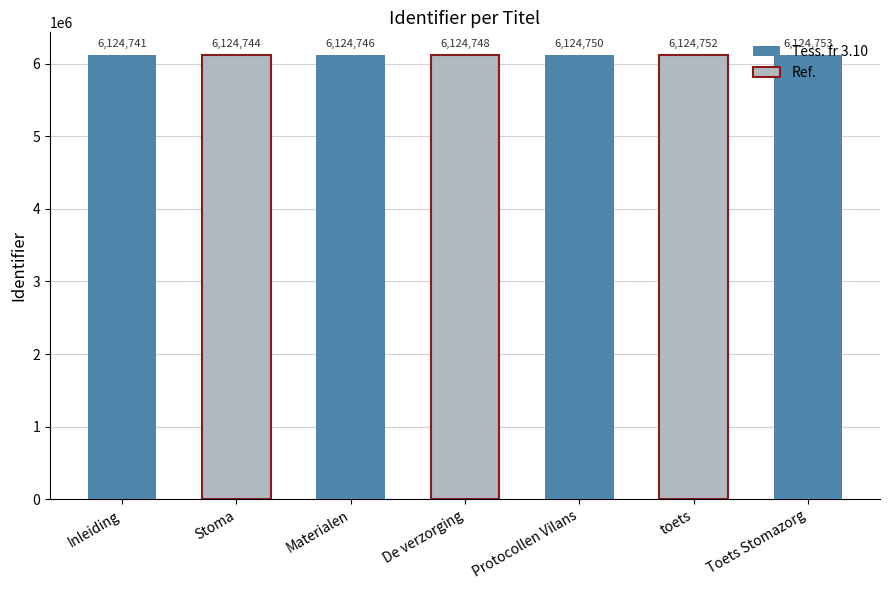

Is it true that the value at Stoma is 4268947?

False